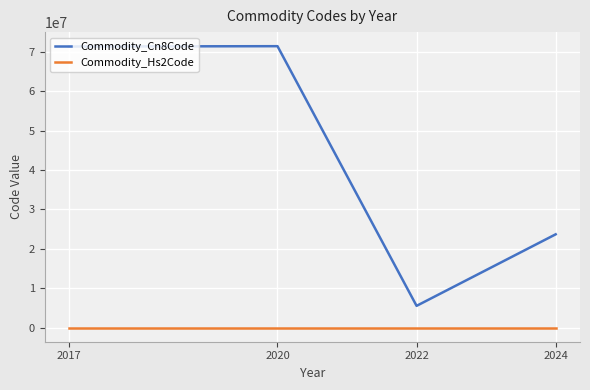

At how many categories does at least one series exceed 9016343?

3